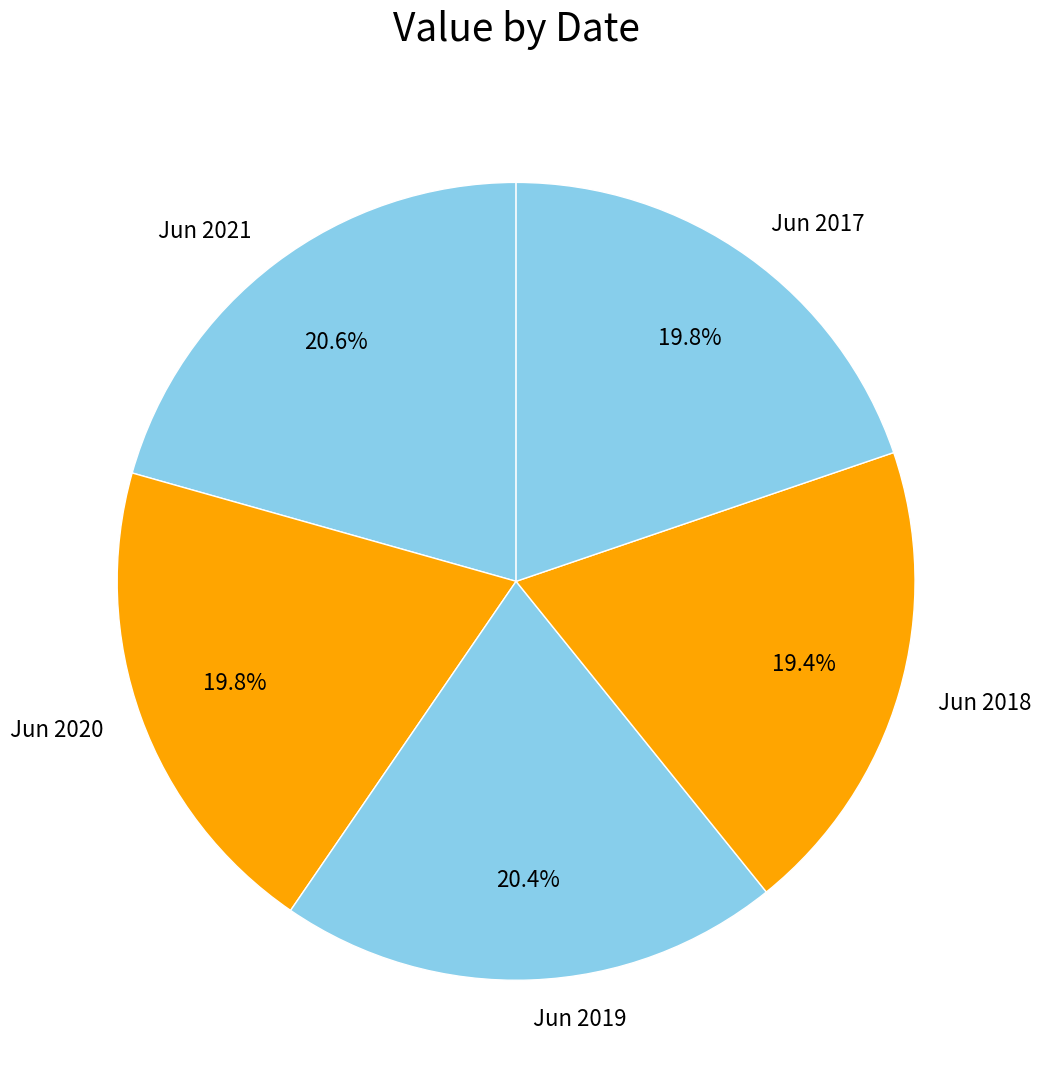

To the nearest percent, what percentage of the pie is Jun 2019?

20%